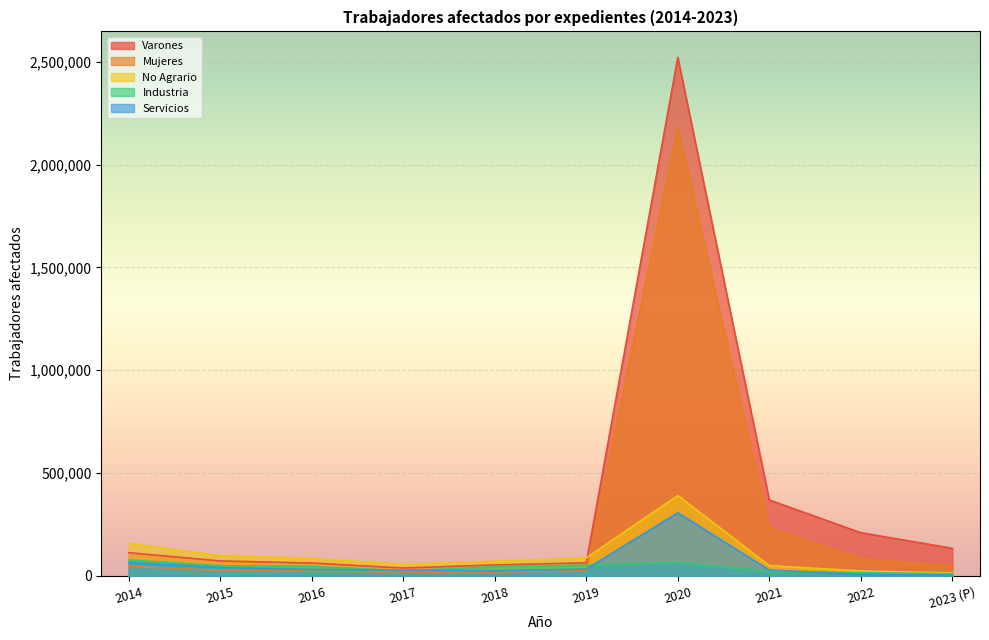

What is the spread (max minus min) of values at 2016?

61422